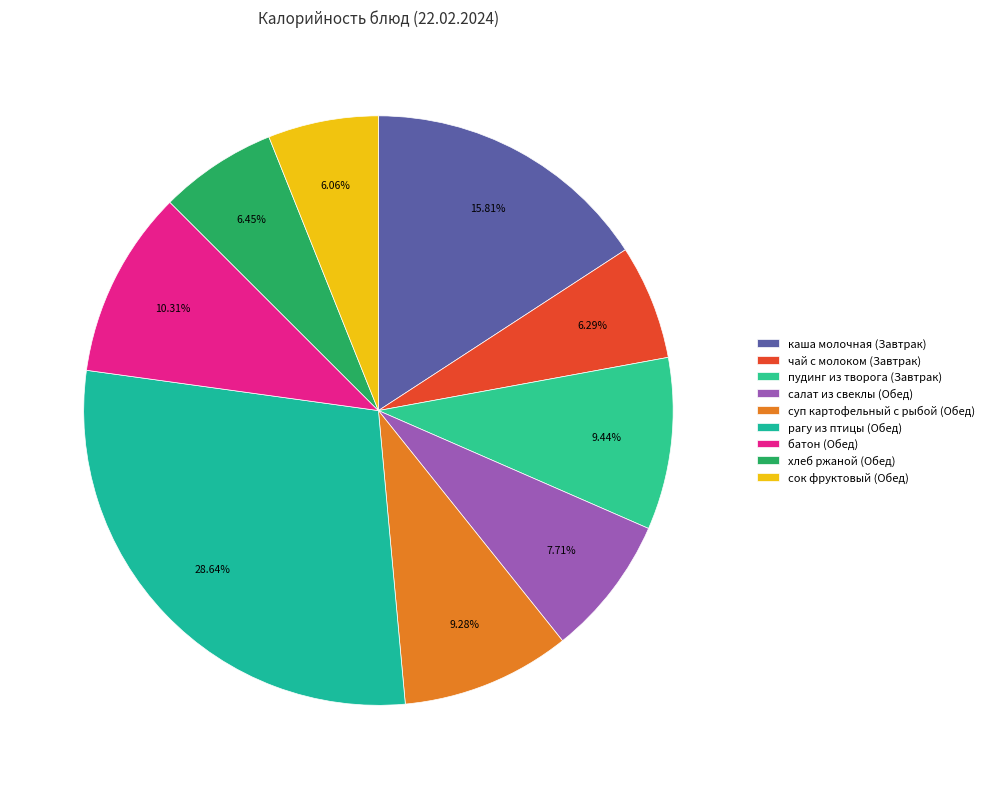

Is it true that рагу из птицы (Обед) is 17% of the pie?

False